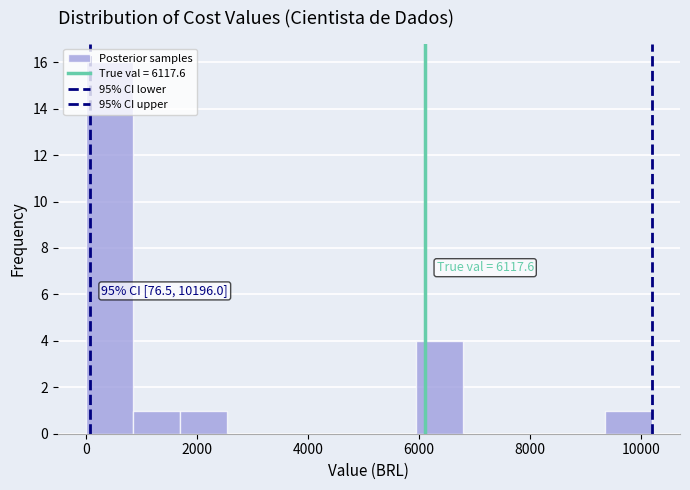

Which range on the x-axis has the tallest bar?

0 to 800